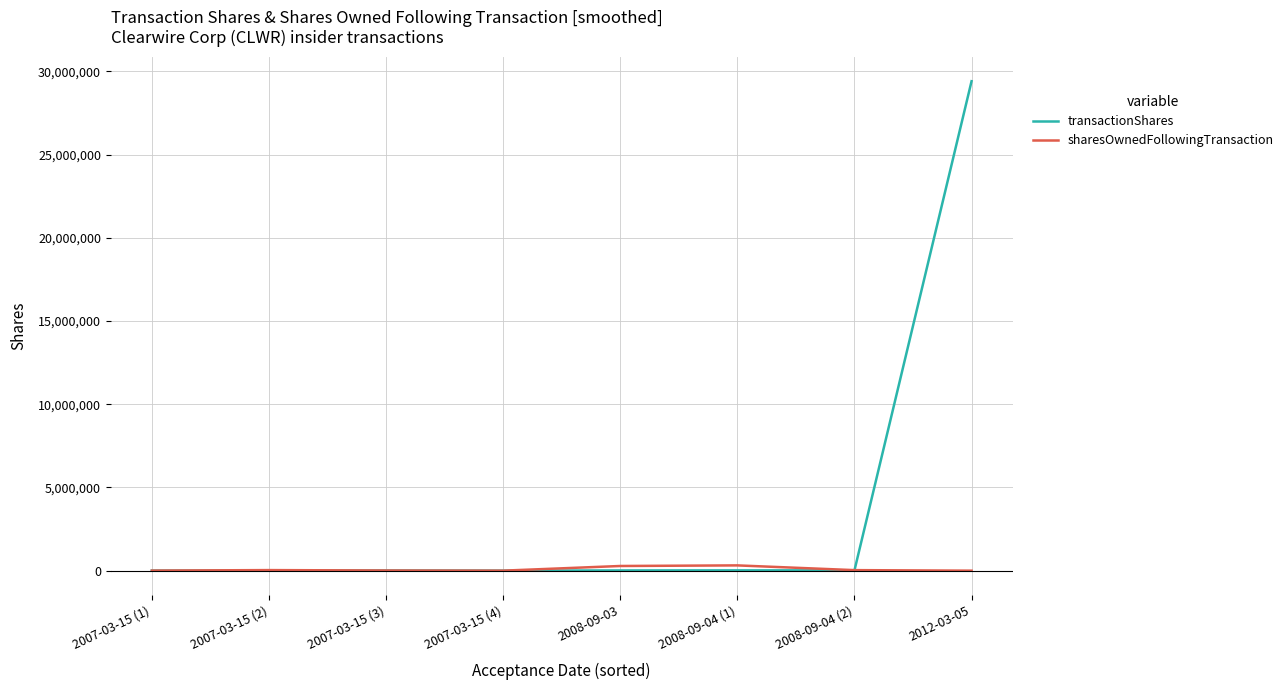

Which series has the widest spread of values?

transactionShares